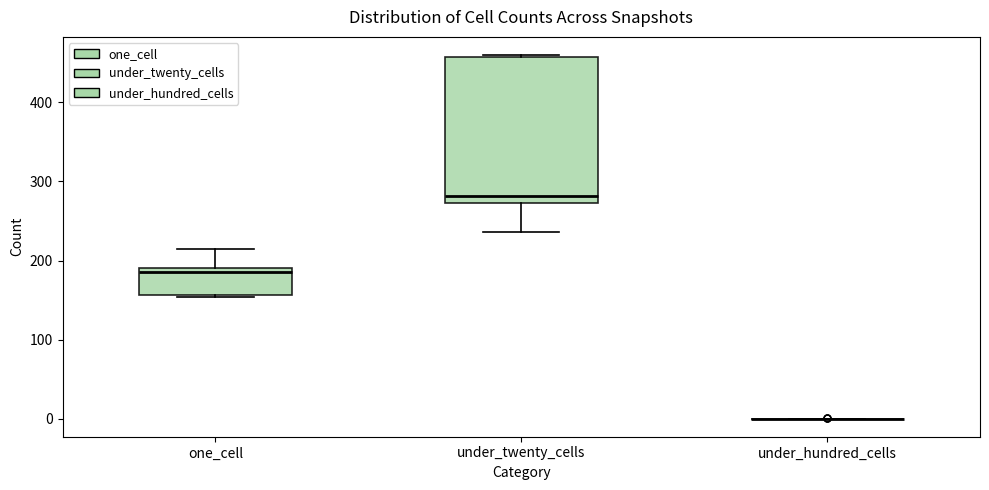

Reading left to right, read every box against the y-axis: the position of its median line, the range the box covers, and the ends of its whiskers. The values are not printed on the chart, so give them approximately, as read against the axis.

one_cell: median 190 (just below the box's upper edge), box 160 to 190, whiskers 150 to 210
under_twenty_cells: median 280, box 270 to 460, whiskers 240 to 460
under_hundred_cells: box collapsed to a line at 0, whiskers 0 to 0